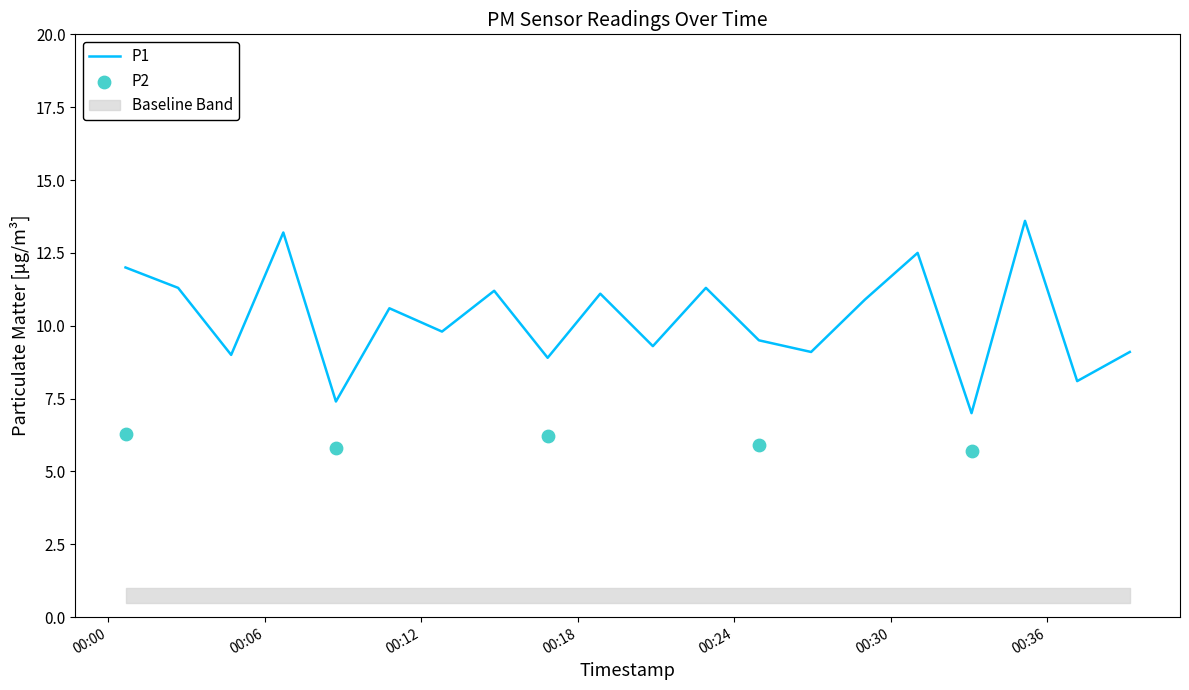

What is the ratio of the value at 2023-06-10T00:04:43 to the value at 2023-06-10T00:00:40?

0.8